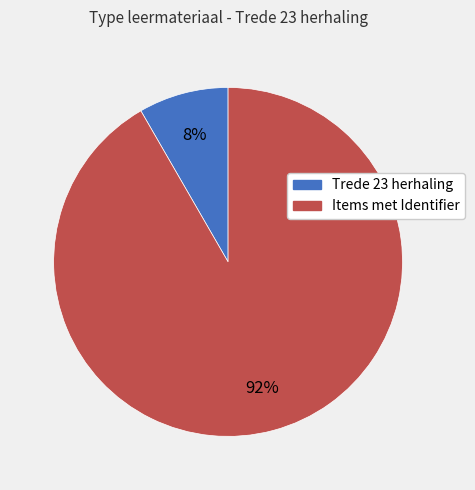

To the nearest percent, what is the average slice percentage?

50%